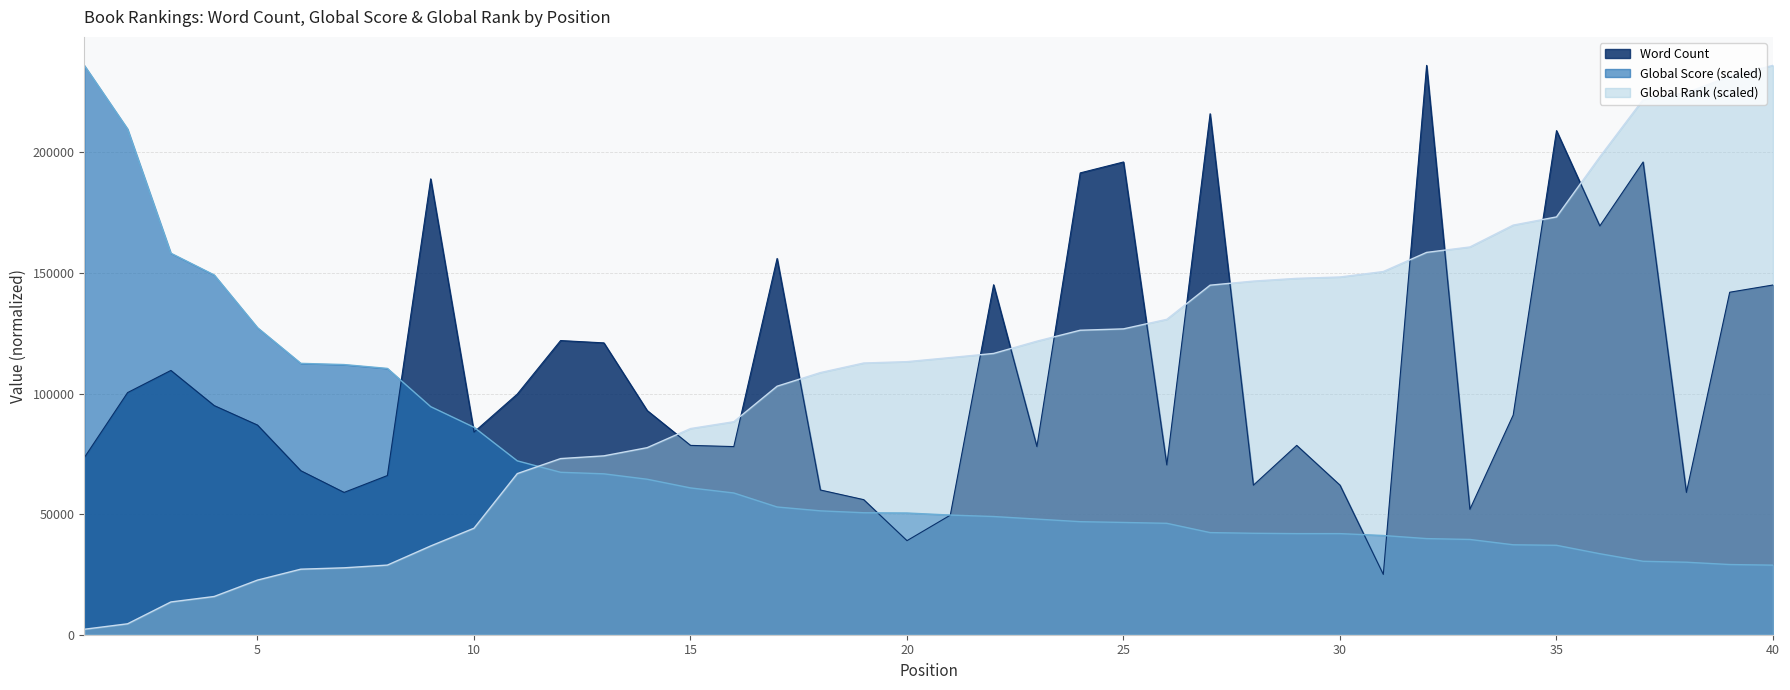

How many data points in Global Rank are above 114916?

20